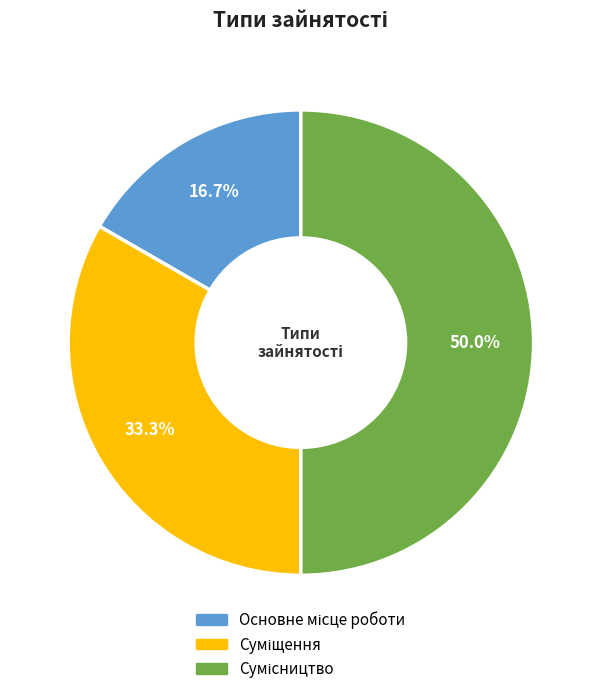

What is the smallest slice in the pie chart?

Основне місце роботи